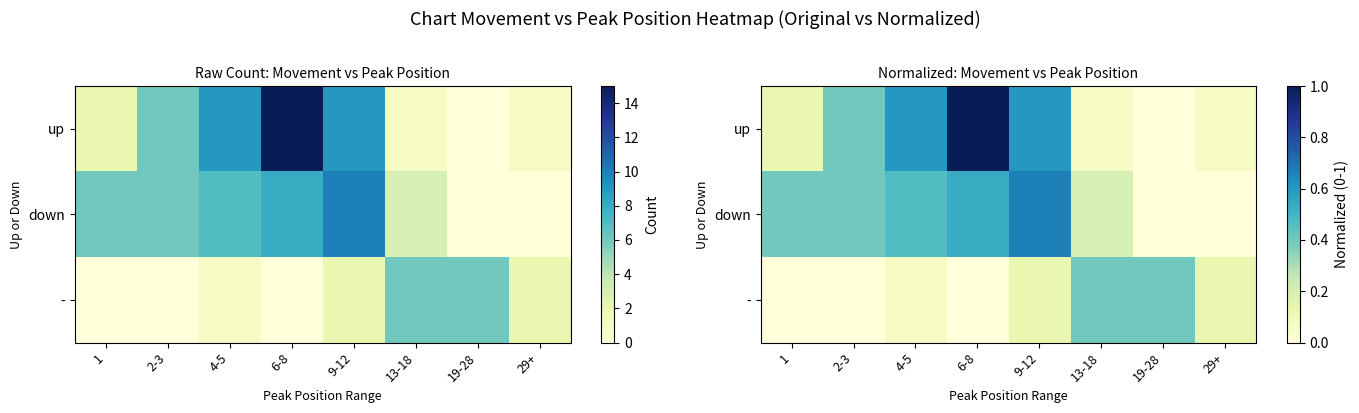

The value of - at 9-12 is 0.2. True or false?

False